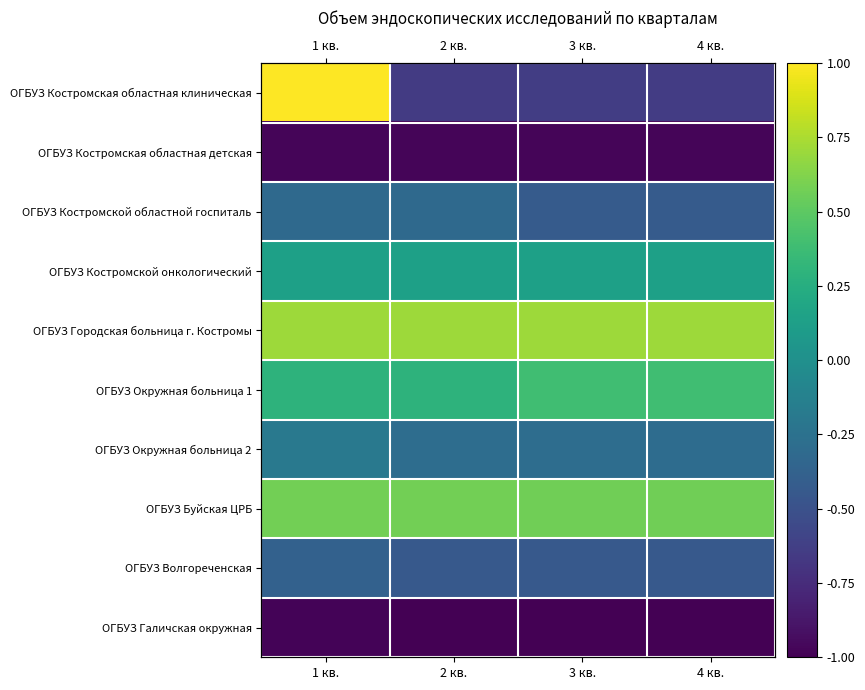

Is the value of ОГБУЗ Окружная больница 1 at 3 кв. greater than the value of ОГБУЗ Городская больница г. Костромы at 1 кв.?

No